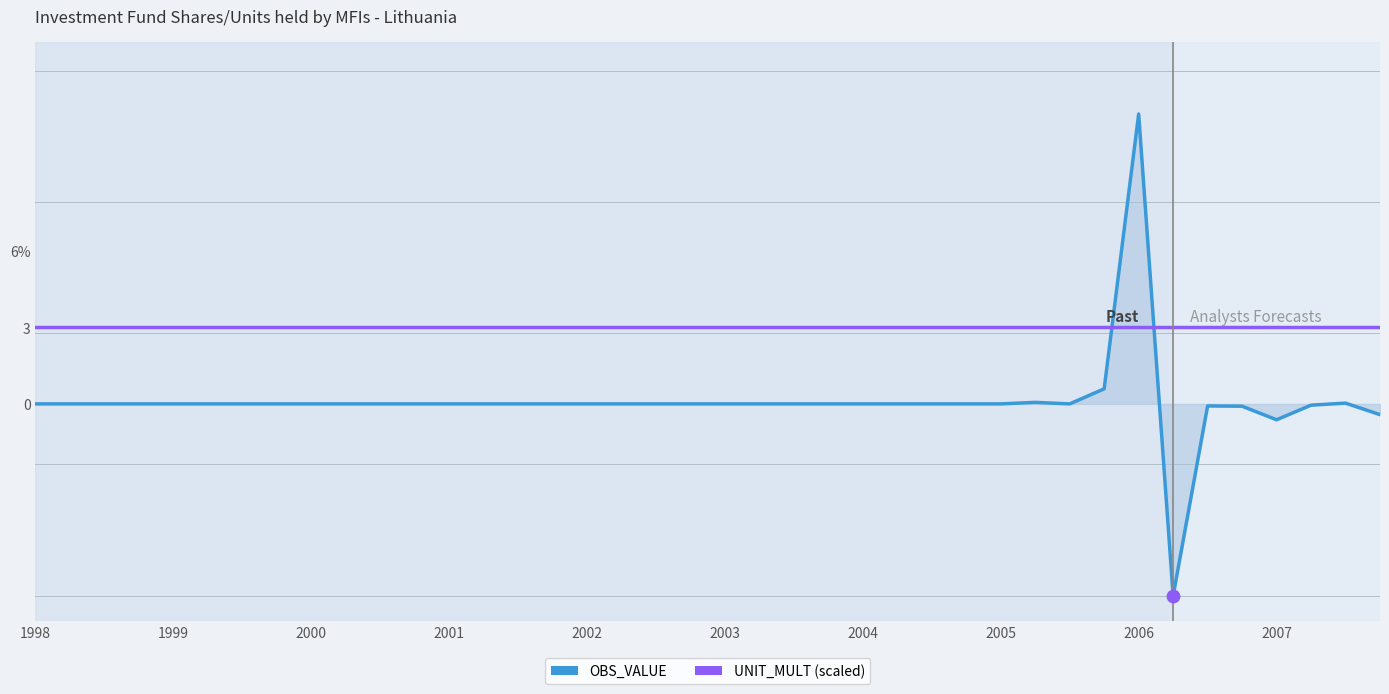

Which series has the largest total across all categories?

UNIT_MULT (scaled)